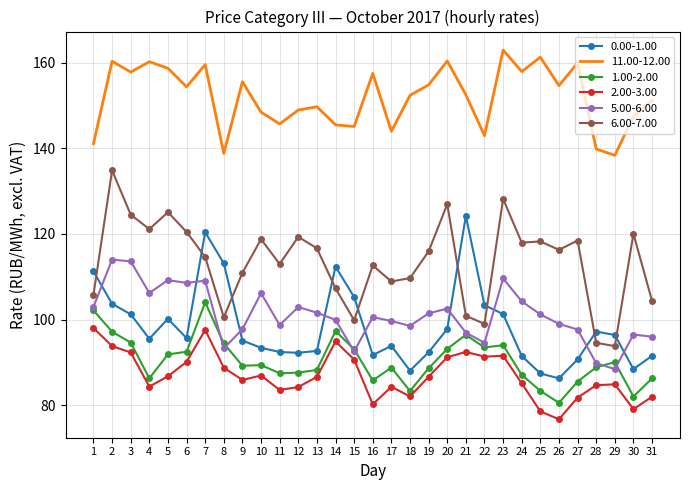

True or false: 0.00-1.00 and 11.00-12.00 cross at least once.

False